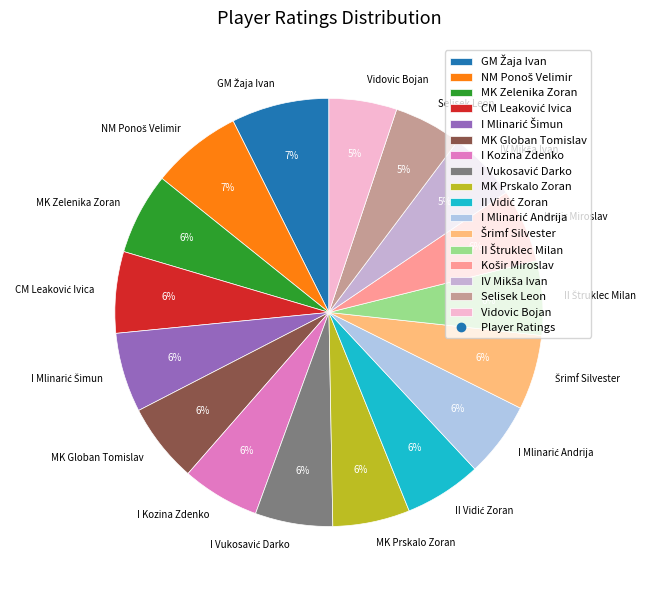

What percentage is the I Kozina Zdenko slice, to the nearest percent?

6%